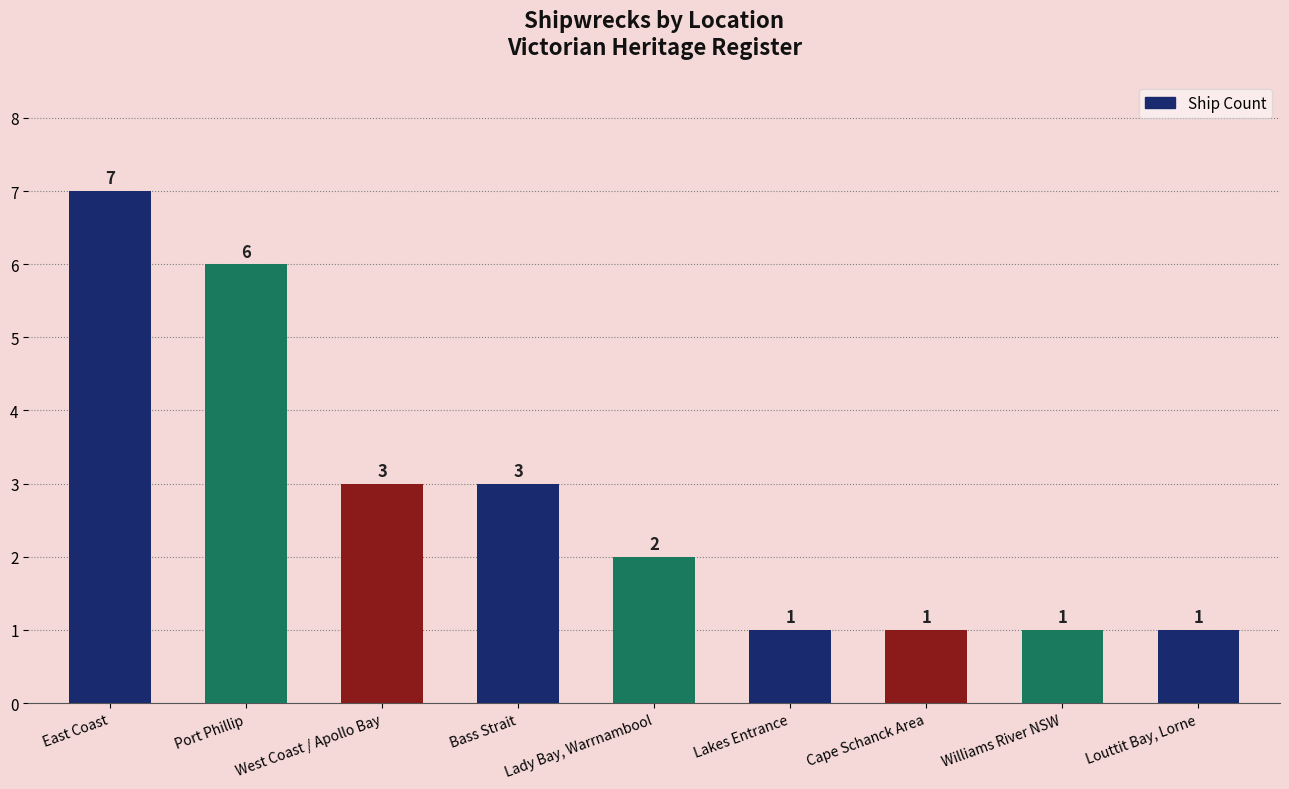

What is the maximum value shown in the chart?

7